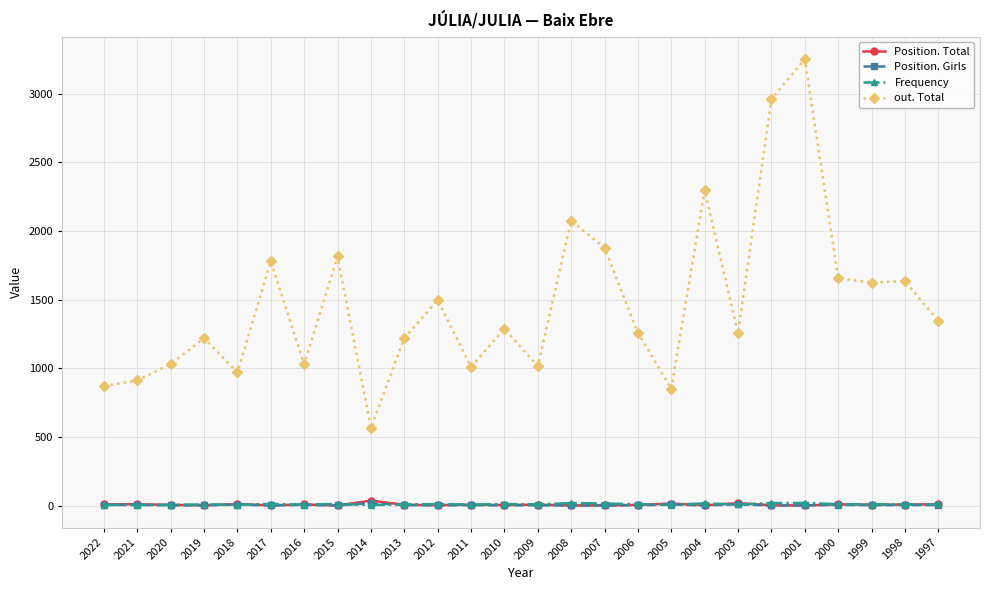

At which category does out. Total reach its first local valley?

2018